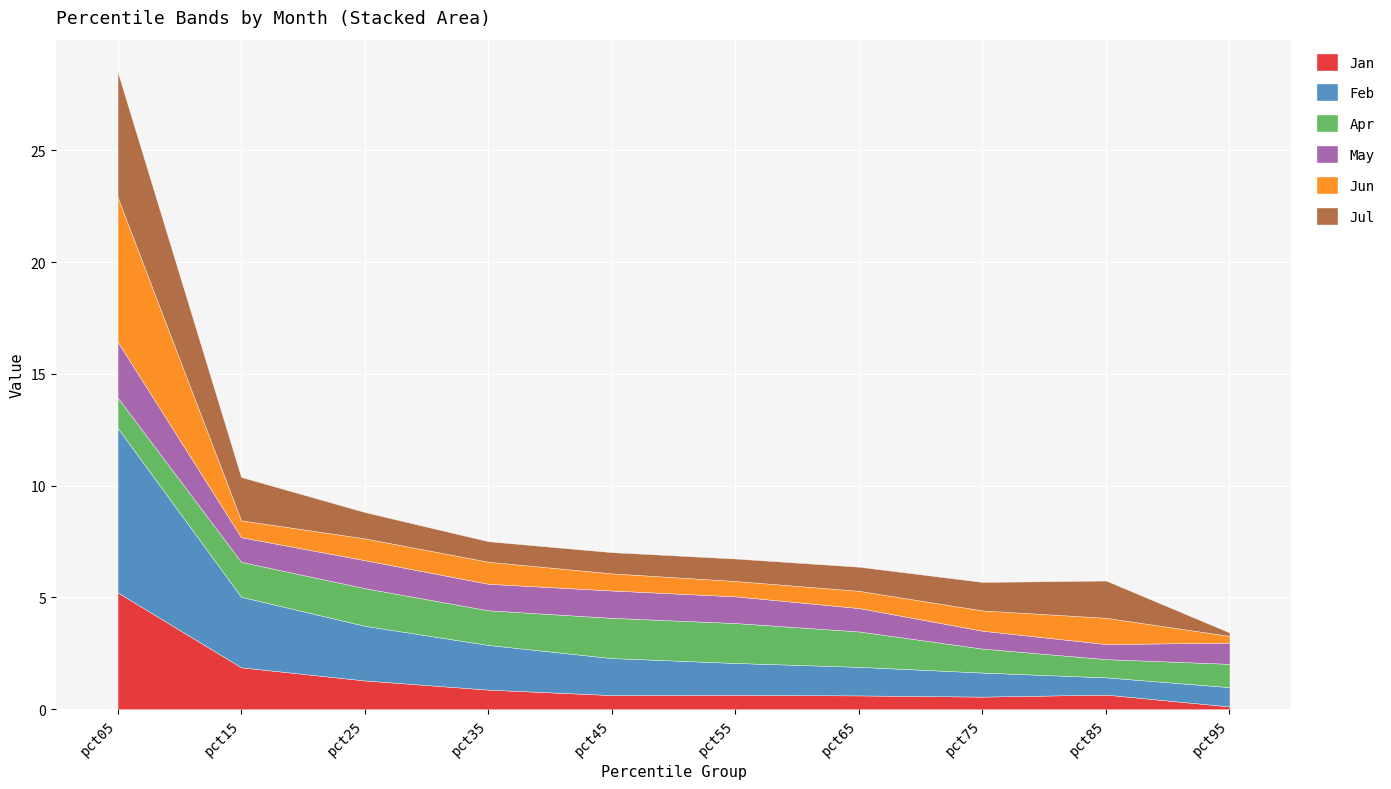

What is the sum of the Apr values at pct25 and pct85?

2.5